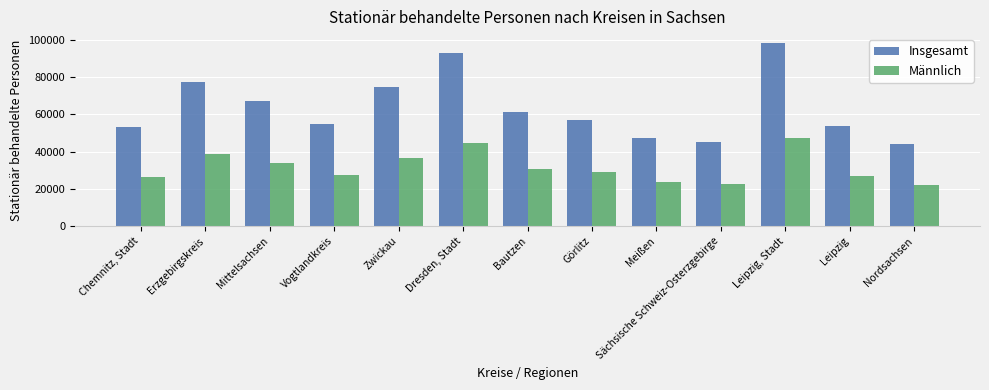

The value of Insgesamt at Chemnitz, Stadt is 26635. True or false?

False